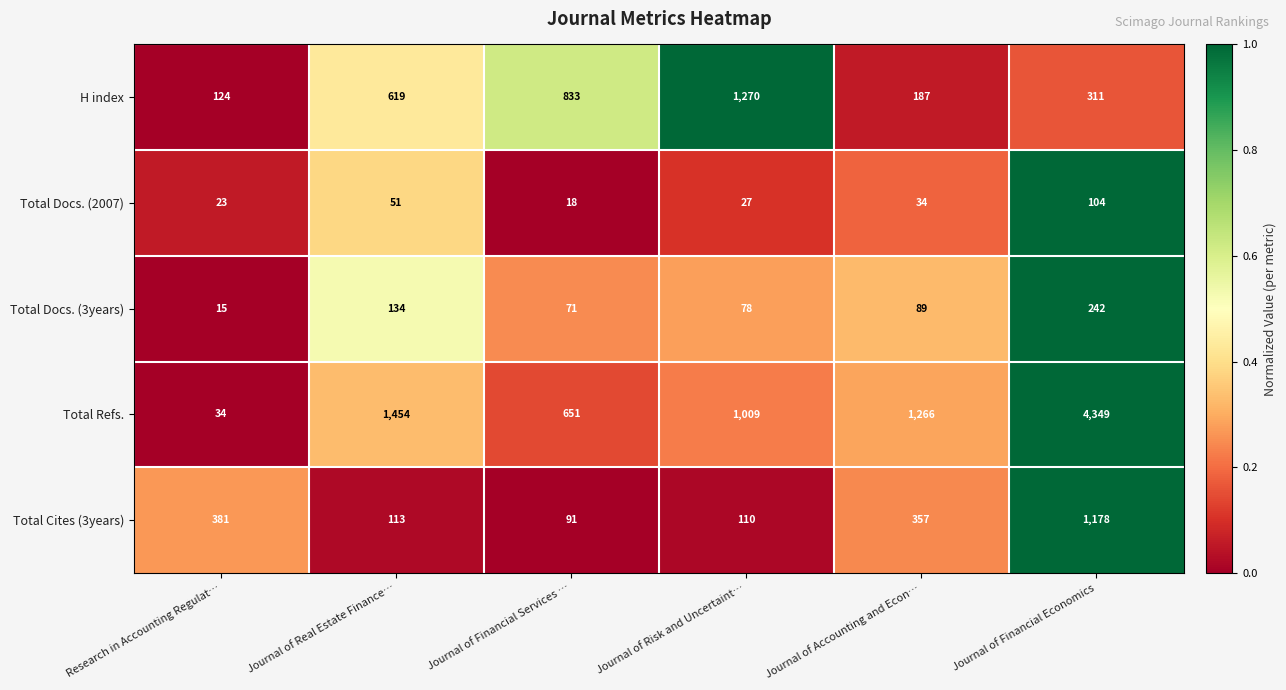

How many categories are shown in the chart?

6